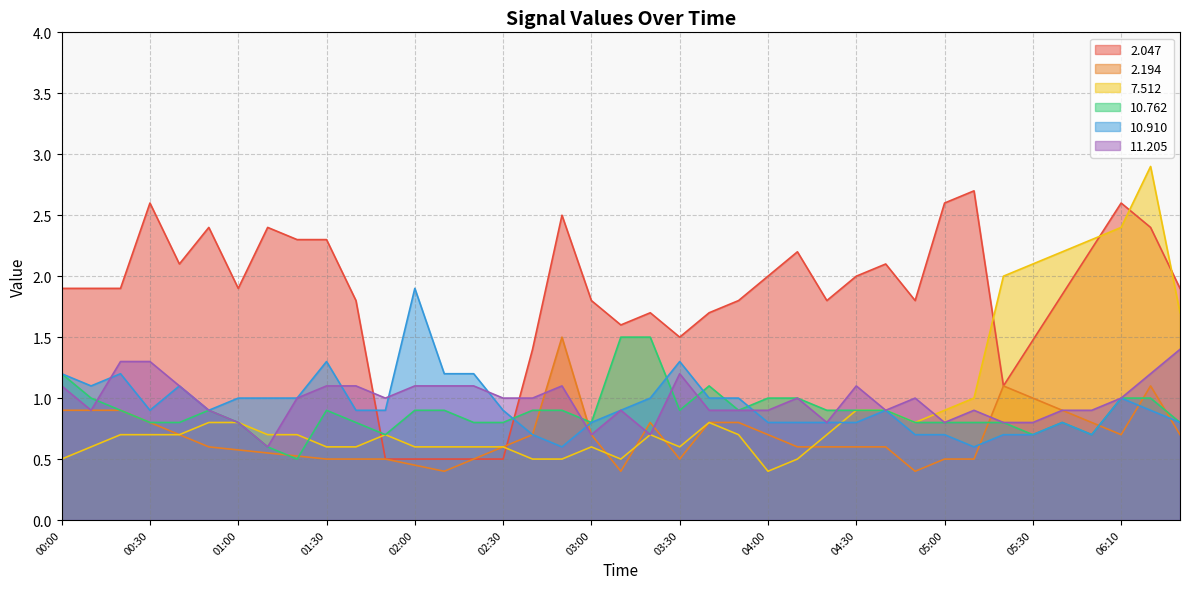

What is the difference between the  10.762 values at 03:30 and 05:00?

0.1